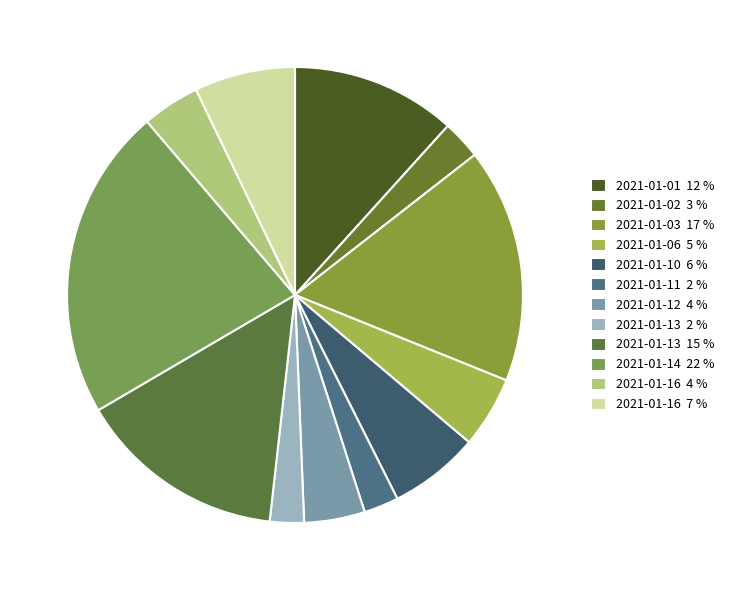

How many slices are in this pie chart?

12